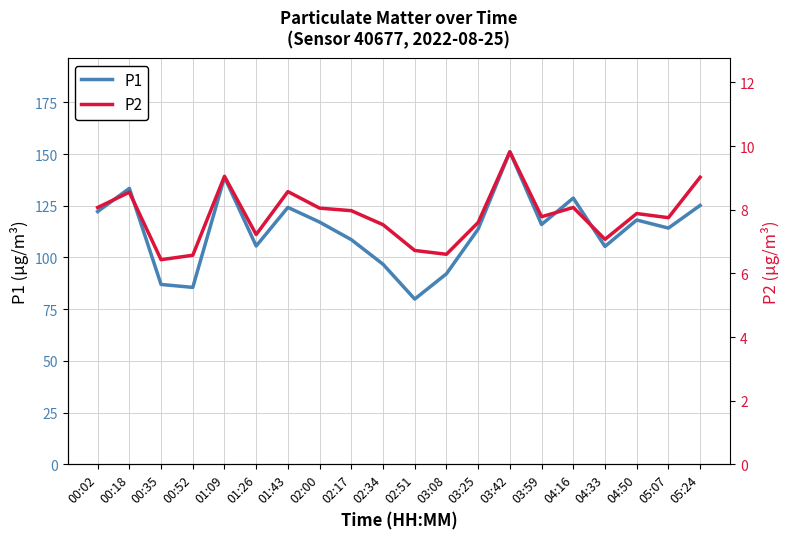

Reading left to right, transcribe all the data shown in this chart.

P1: 00:02=122.2	00:18=133.4	00:35=87.0	00:52=85.5	01:09=138.8	01:26=105.5	01:43=124.2	02:00=117.1	02:17=108.6	02:34=96.7	02:51=79.9	03:08=92.1	03:25=113.7	03:42=151.1	03:59=115.9	04:16=128.7	04:33=105.3	04:50=118.1	05:07=114.2	05:24=125.2
P2: 00:02=8.1	00:18=8.6	00:35=6.4	00:52=6.6	01:09=9.1	01:26=7.2	01:43=8.6	02:00=8.1	02:17=8.0	02:34=7.5	02:51=6.7	03:08=6.6	03:25=7.6	03:42=9.8	03:59=7.8	04:16=8.1	04:33=7.1	04:50=7.9	05:07=7.8	05:24=9.0